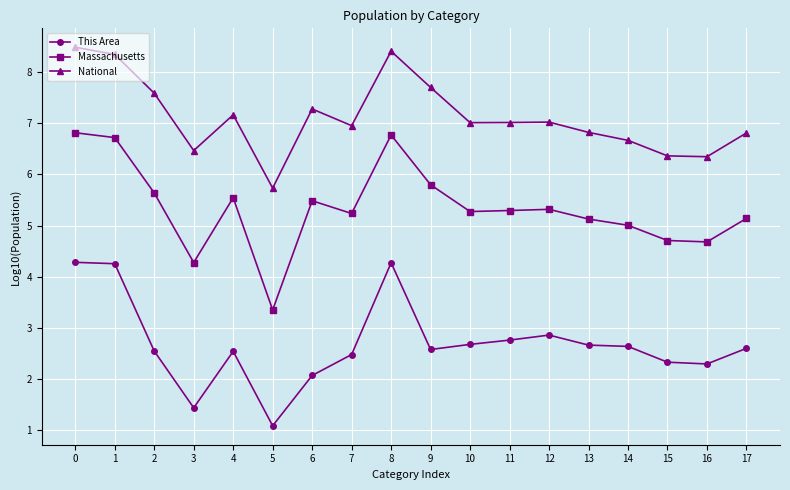

True or false: This Area and Massachusetts intersect in this chart.

False